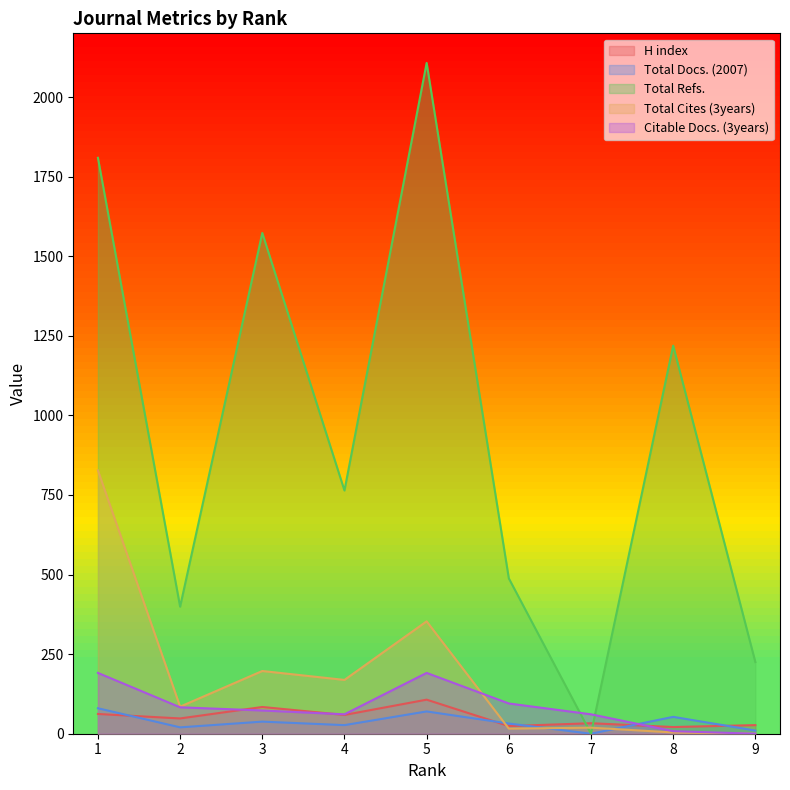

True or false: Total Cites (3years) has a value of 108 at 5.

False